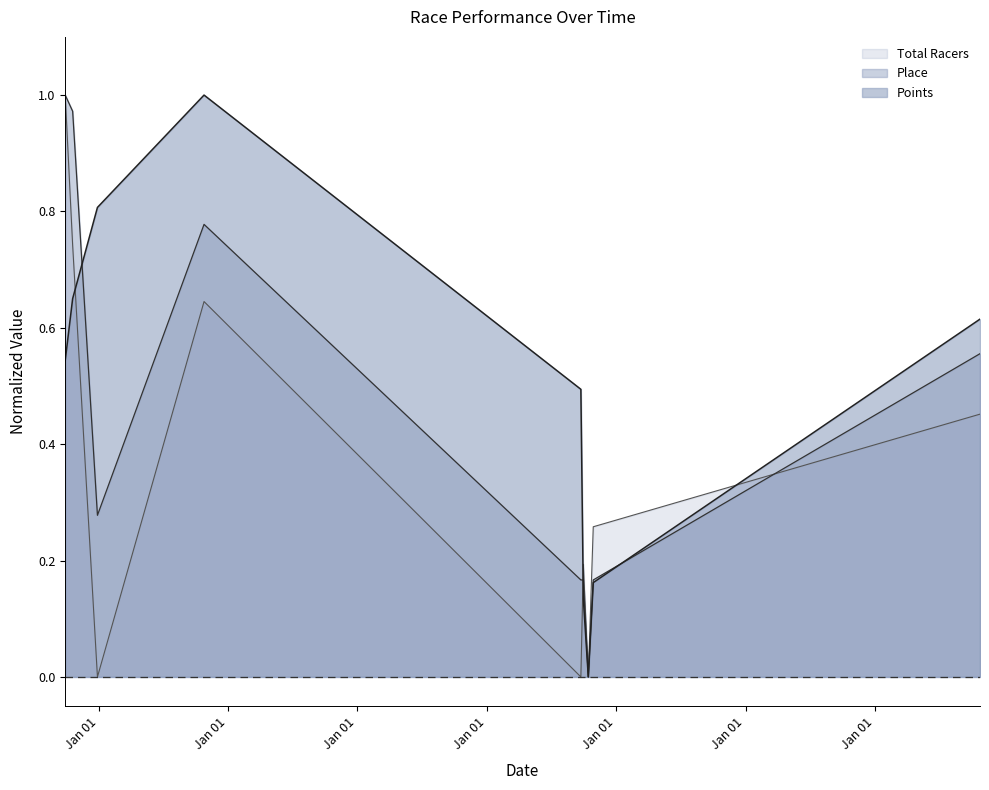

True or false: Total Racers and Points cross at least once.

True